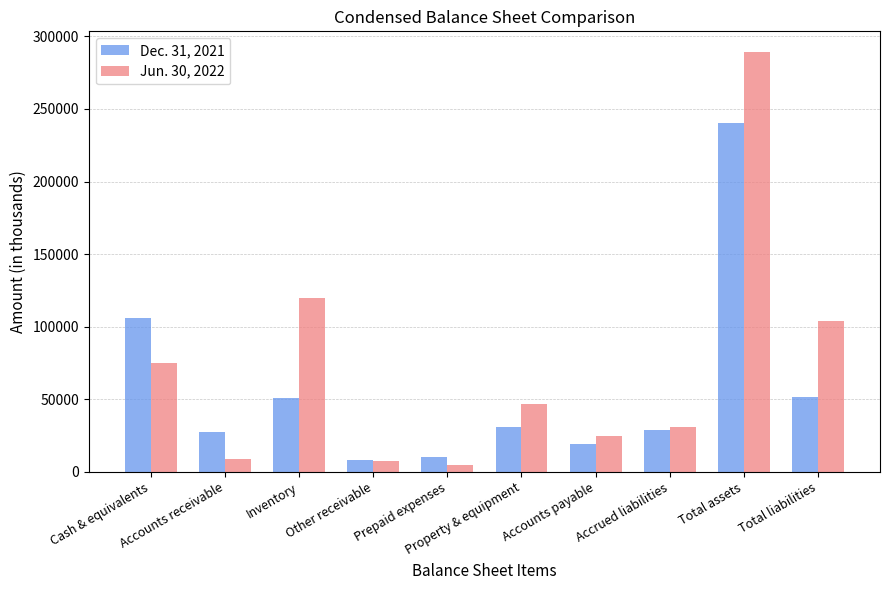

What is the minimum value shown in the chart?

4449